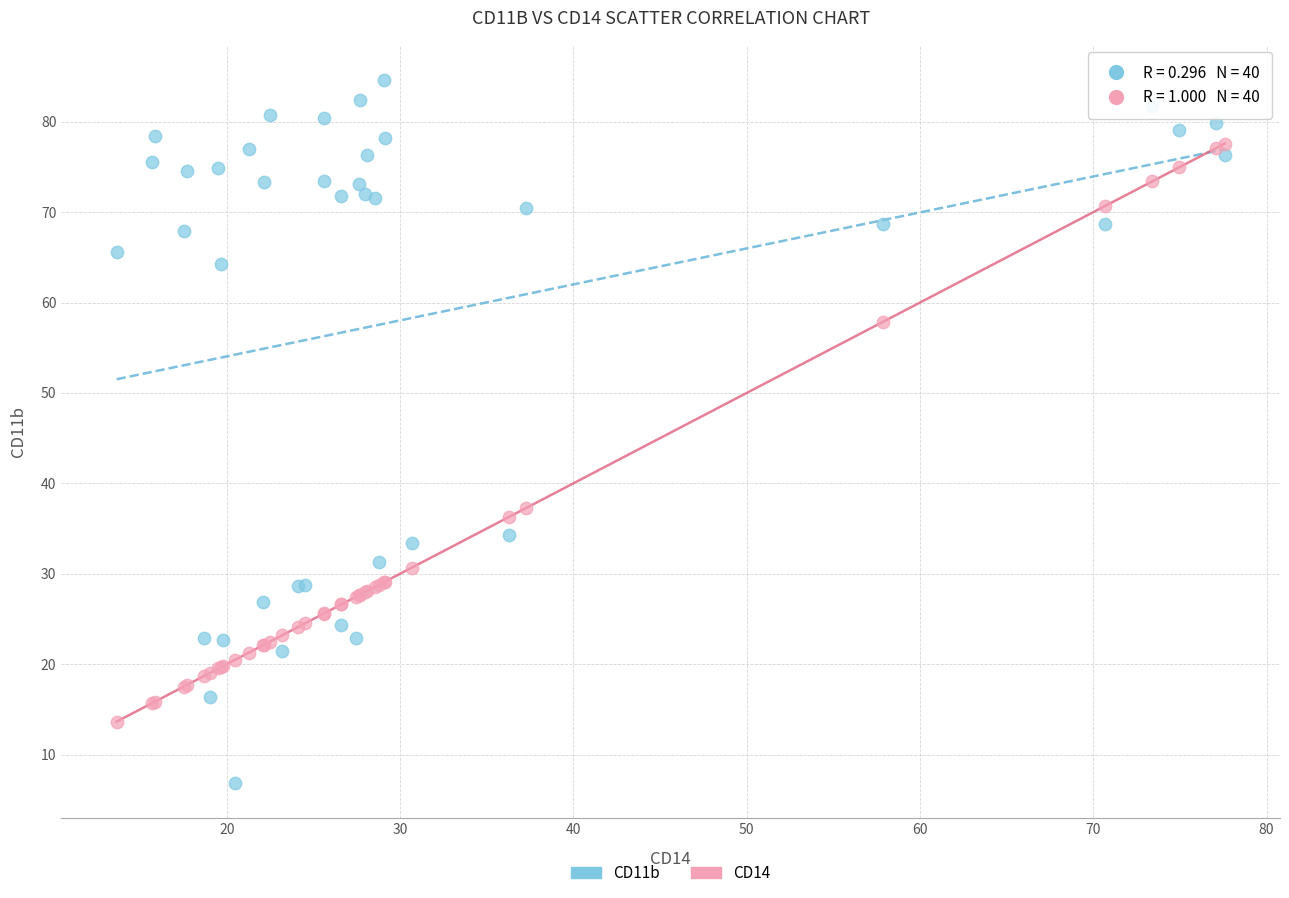

Which series has the widest spread of Y values?

CD11b